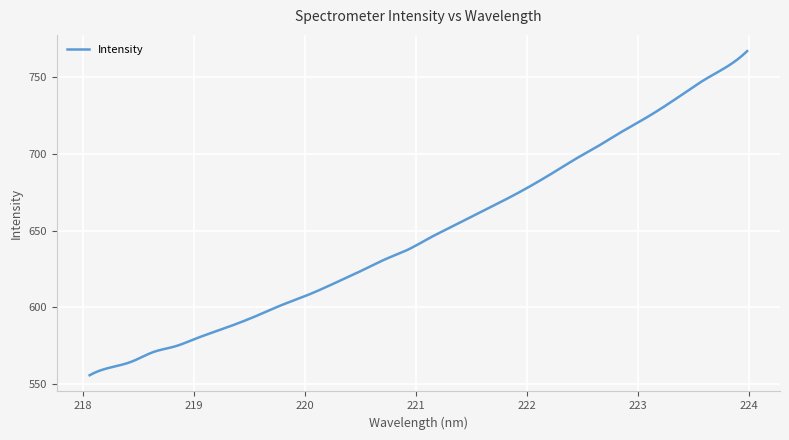

What is the minimum value shown in the chart?

555.8